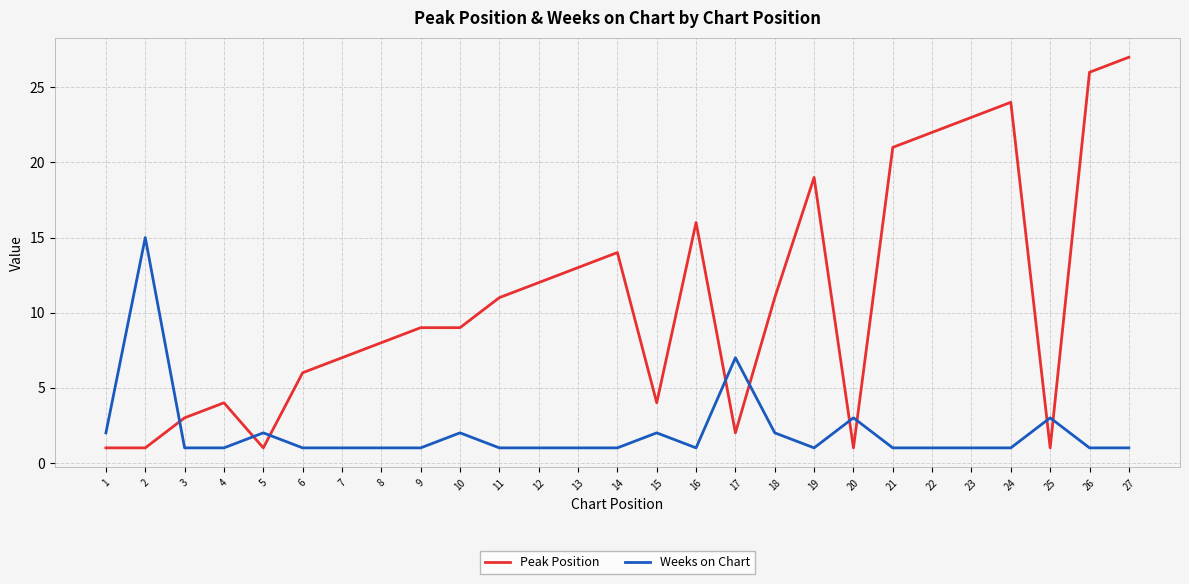

What is the greatest value displayed?

27